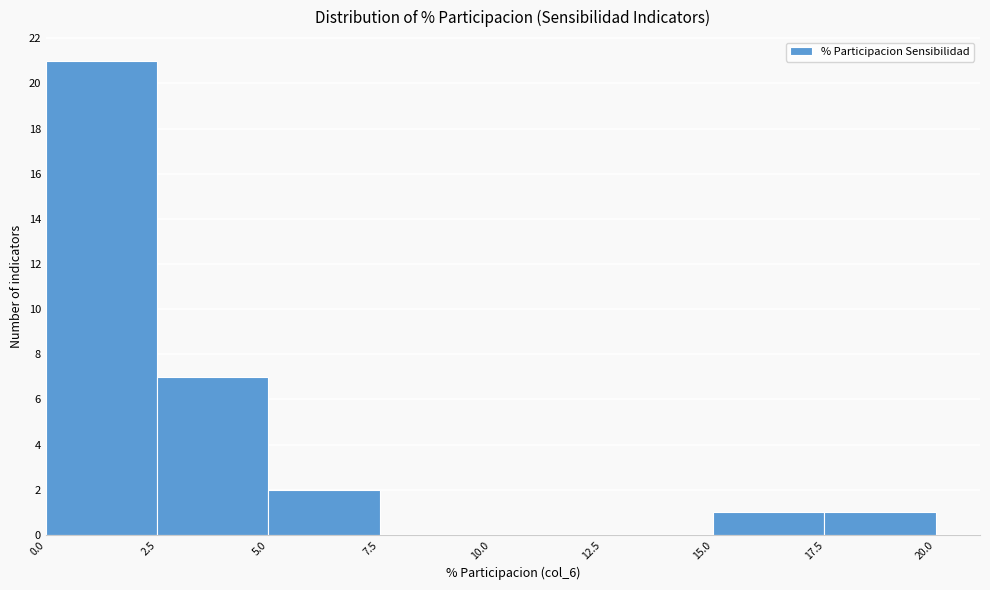

Reading left to right, transcribe this chart: for each bar, give the range it covers on the x-axis and its height. The values are not printed on the chart, so give them approximately, as read against the axis.

0.0 to 2.5: 21
2.5 to 5.0: 7
5.0 to 7.5: 2
7.5 to 10.0: 0
10.0 to 12.5: 0
12.5 to 15.0: 0
15.0 to 17.5: 1
17.5 to 20.0: 1